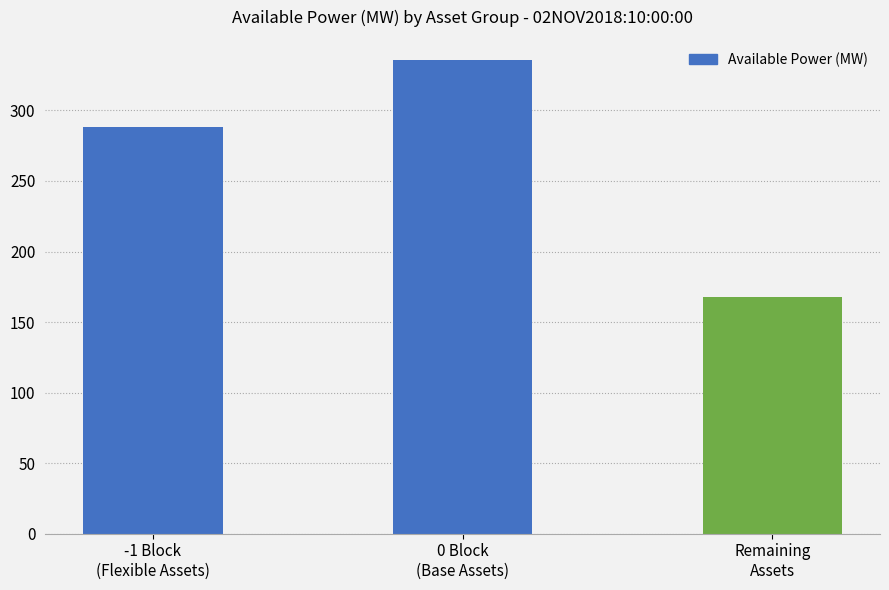

How many data points are less than 288?

1